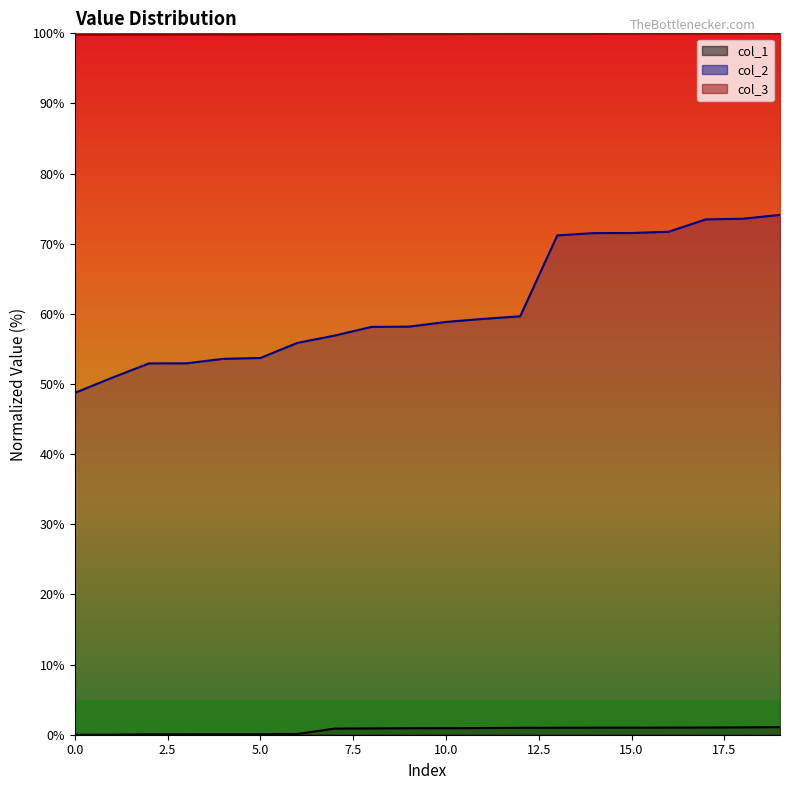

What is the difference between the maximum and minimum values in the col_3 series?

0.2